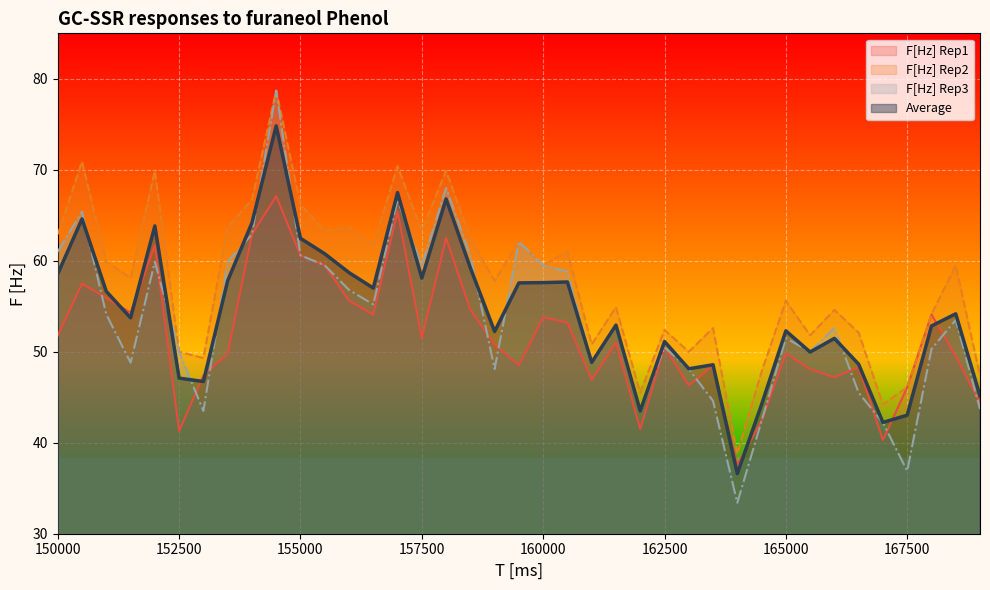

At which category is the sum across all series the highest?

154500